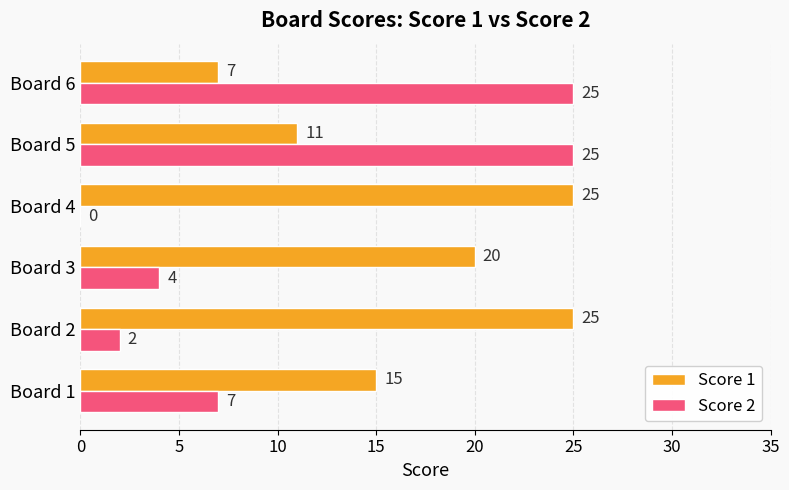

What is the maximum value shown in the chart?

25